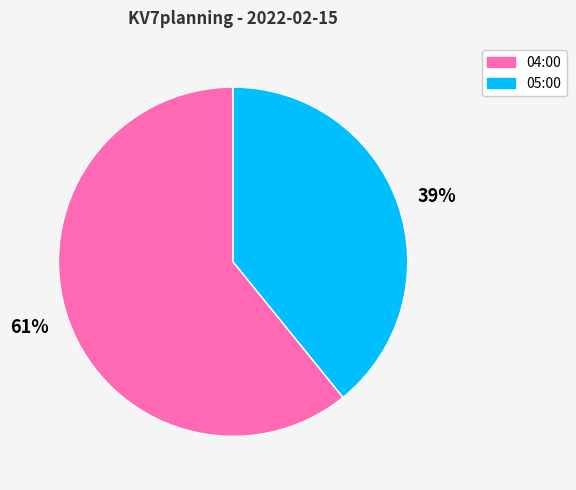

Which has a higher value, 39% or 61%?

61%